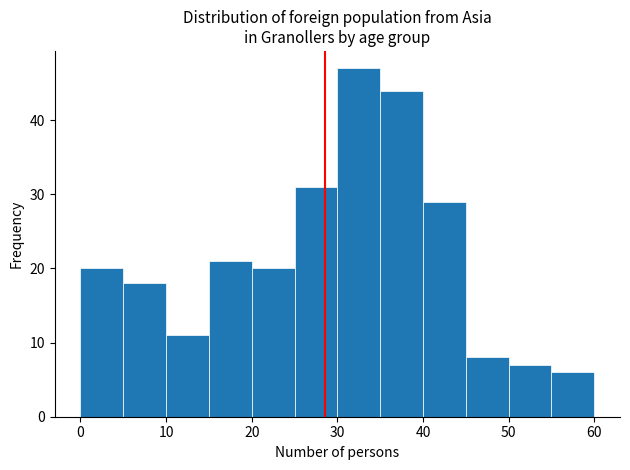

How tall is the bar that spans 45 to 50 on the x-axis? The values are not printed on the chart, so give them approximately, as read against the axis.

8